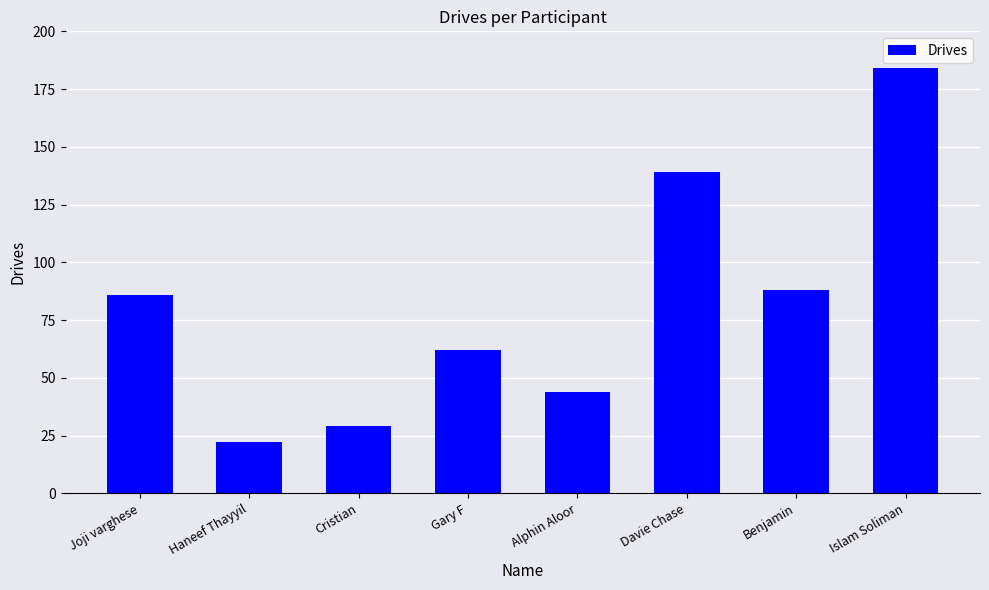

What is the difference between the values at Benjamin and Haneef Thayyil?

66